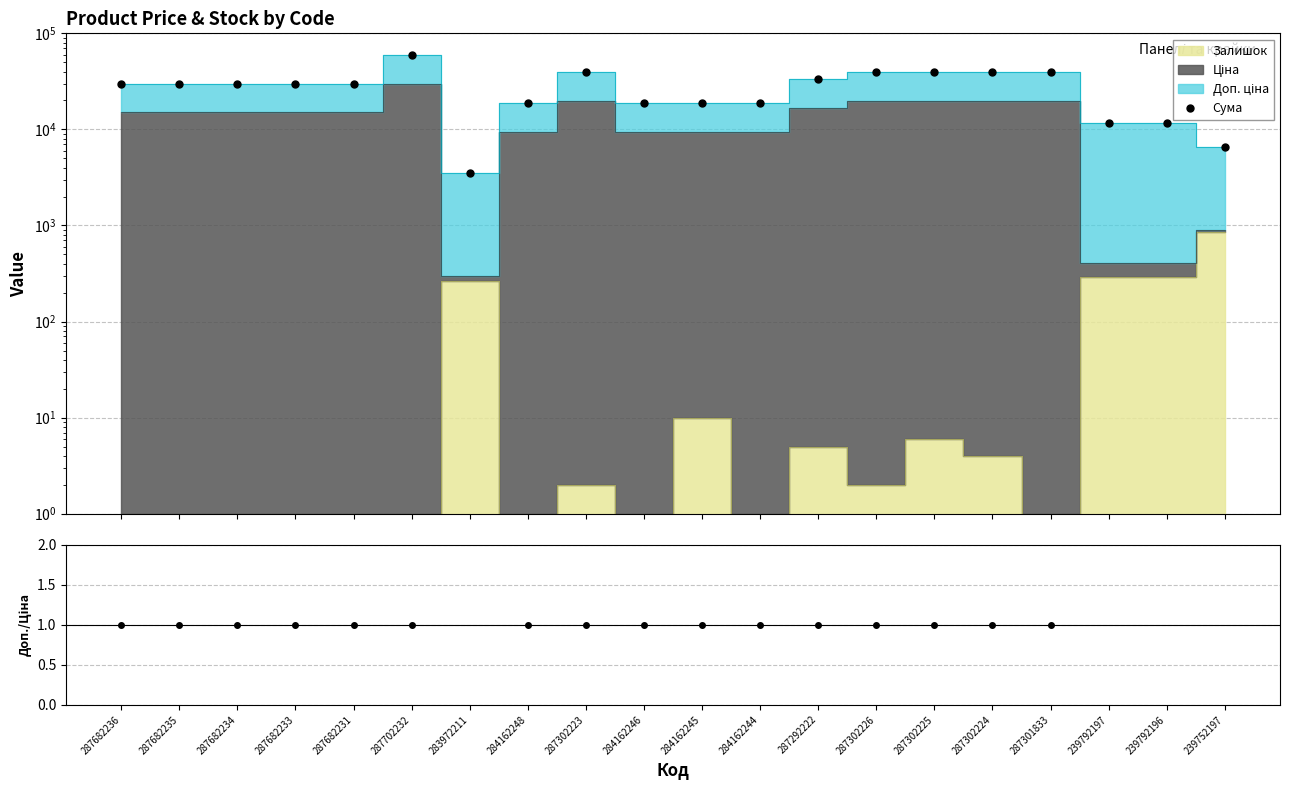

True or false: Сума and Доп./Ціна cross at least once.

False